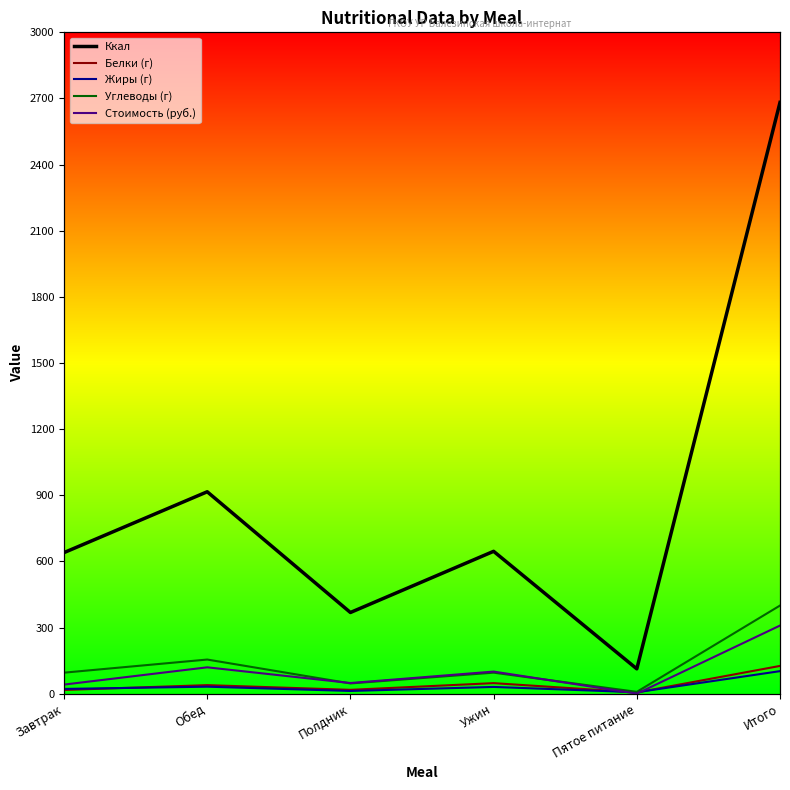

How many data points in Ккал are above 645?

3